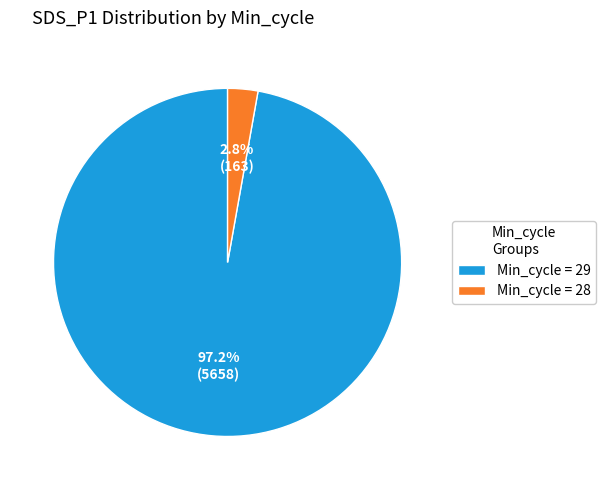

What is the largest slice in the pie chart?

Min_cycle = 29